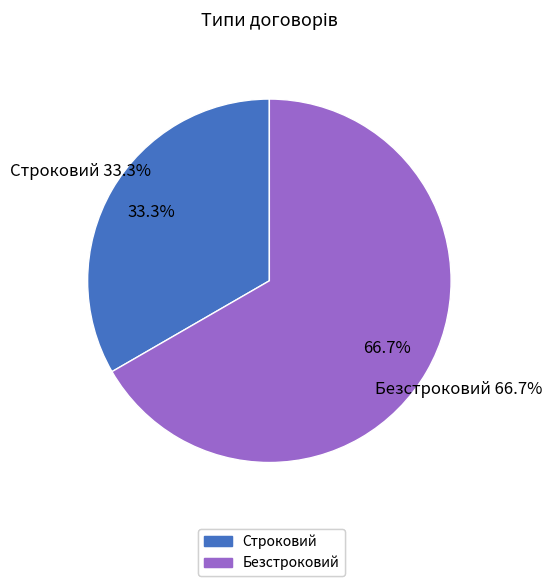

Rank the categories by value from highest to lowest.

Безстроковий, Строковий